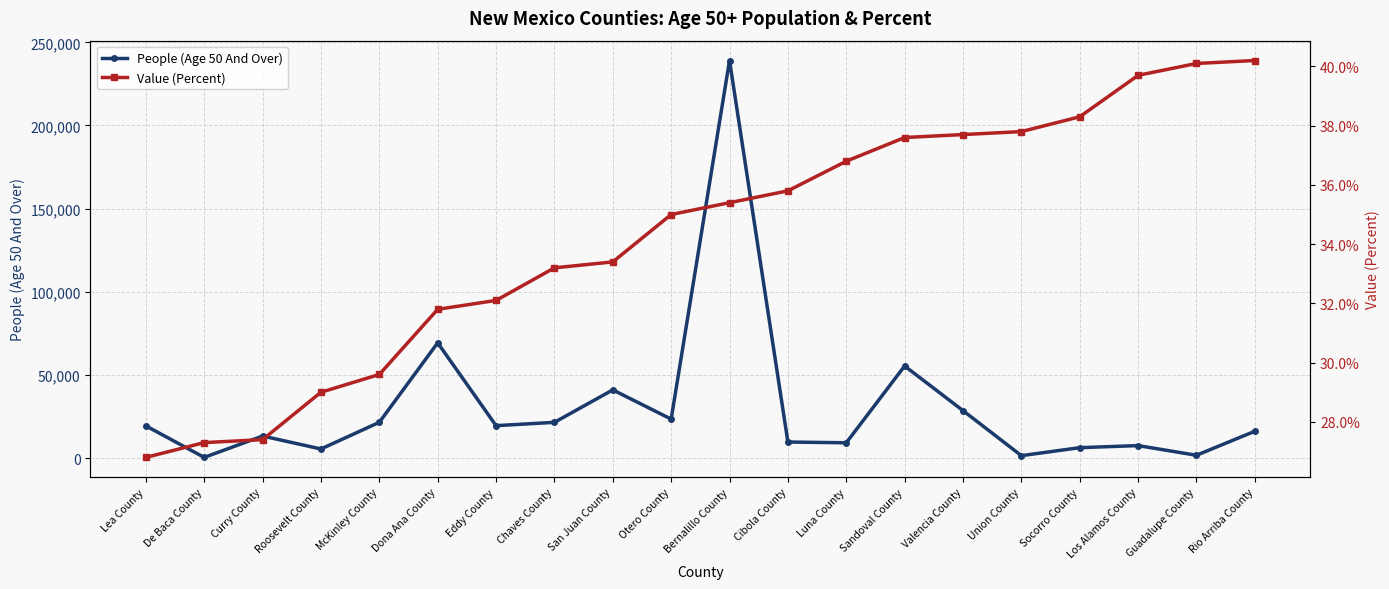

True or false: People (Age 50 And Over) and Value (Percent) intersect in this chart.

False